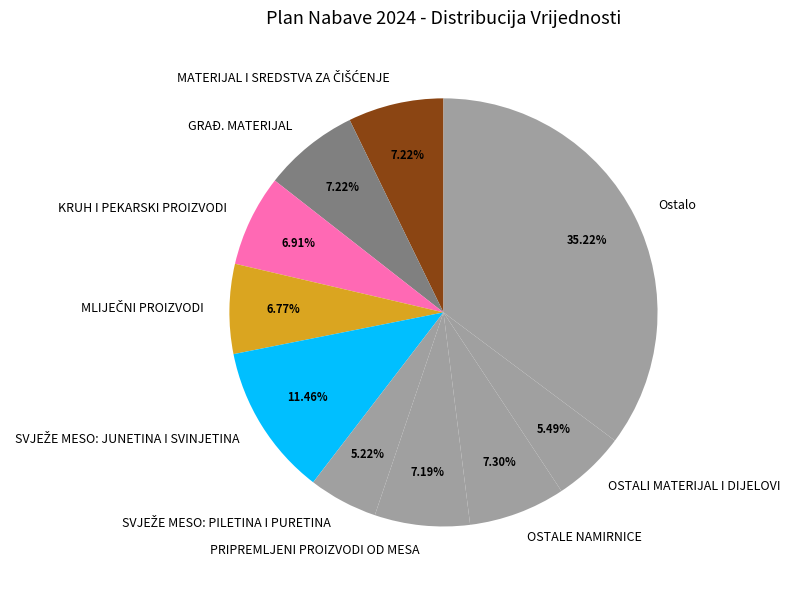

Is there any slice that represents more than half of the pie?

No